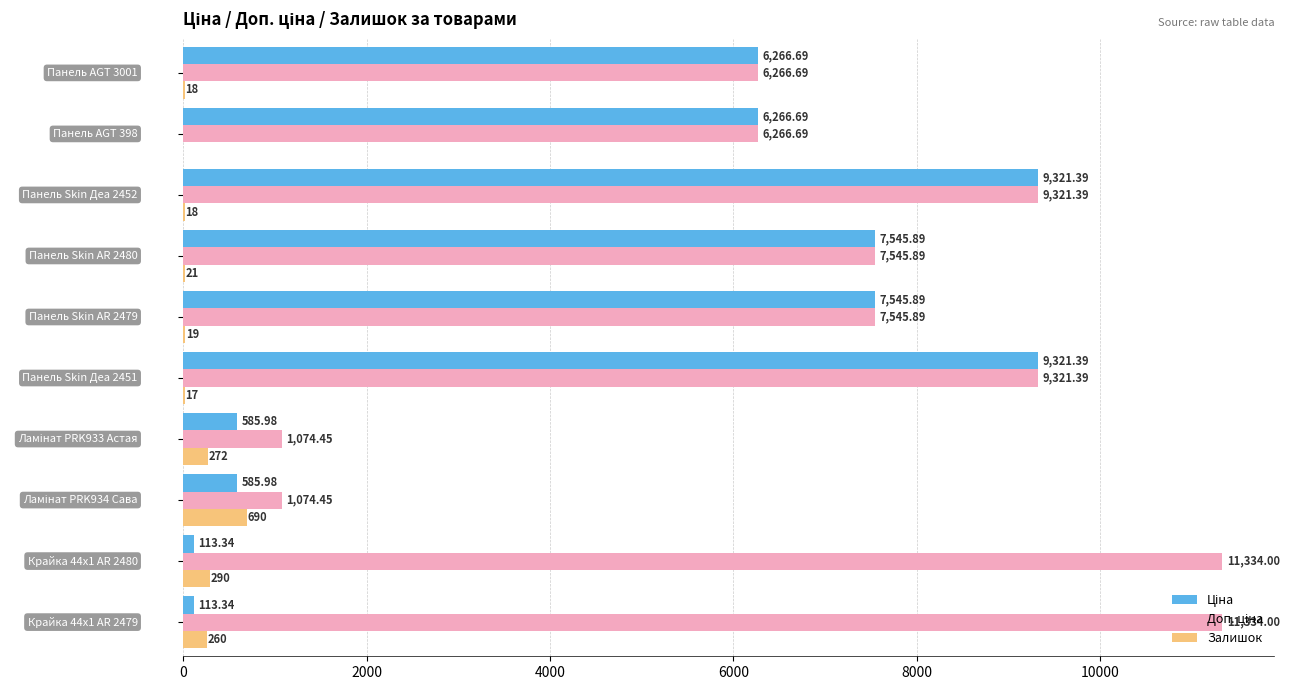

How many data points does each series have?

10